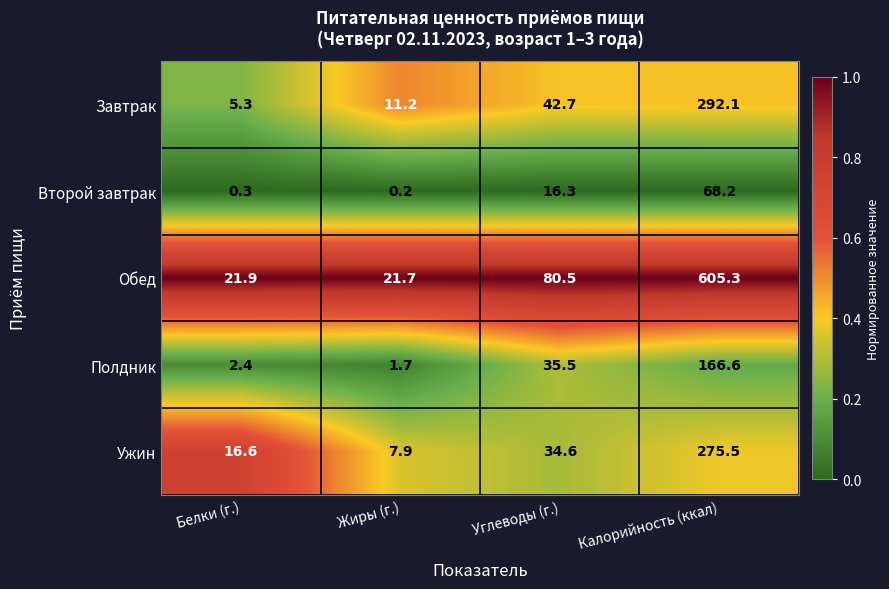

Where does the Второй завтрак series first go above 16?

Углеводы (г.)